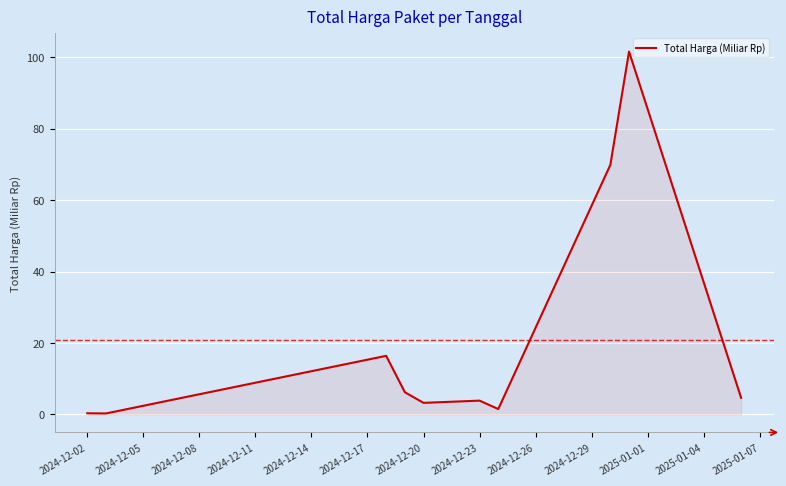

How many lines are shown in the chart?

1